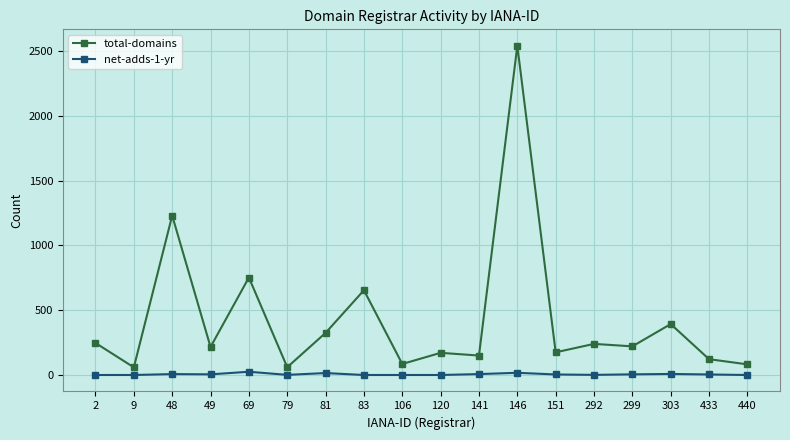

The total-domains series shows 487 at 69. True or false?

False